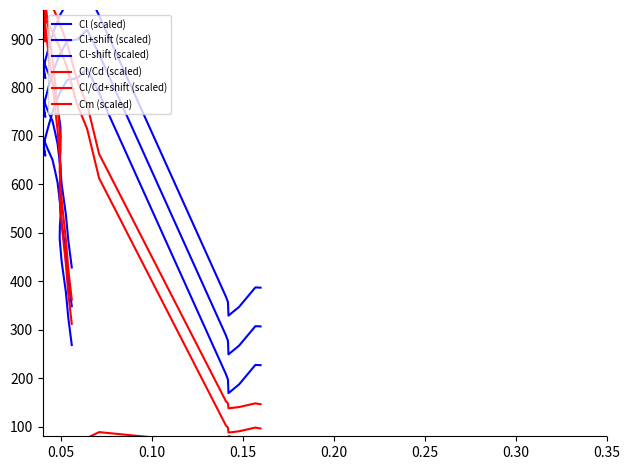

What is the lowest value of the Cm (scaled) series?

-97.0